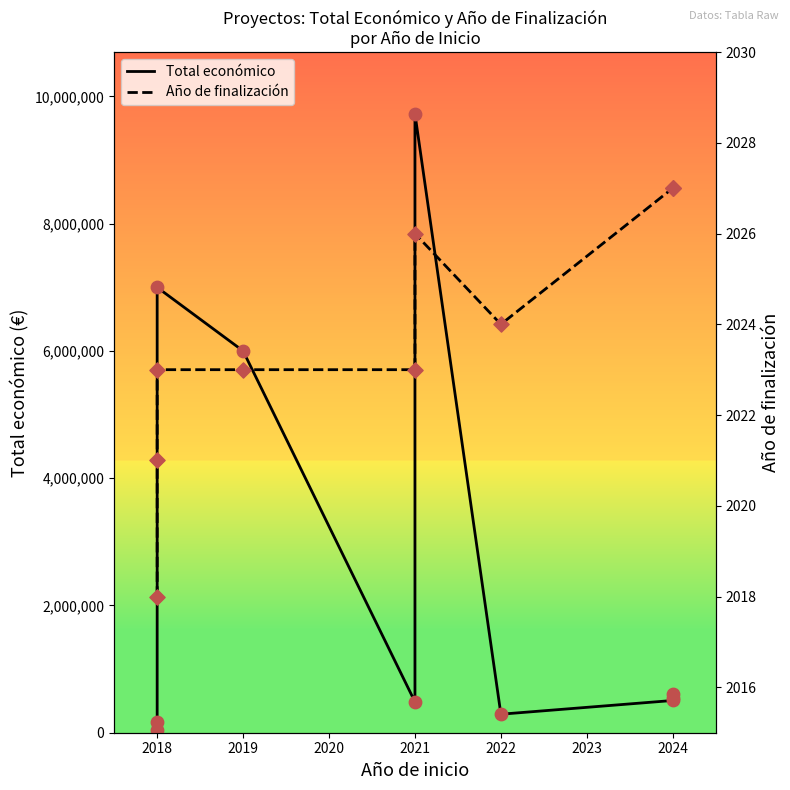

What are all the series names shown in the legend?

Total económico, Año de finalización